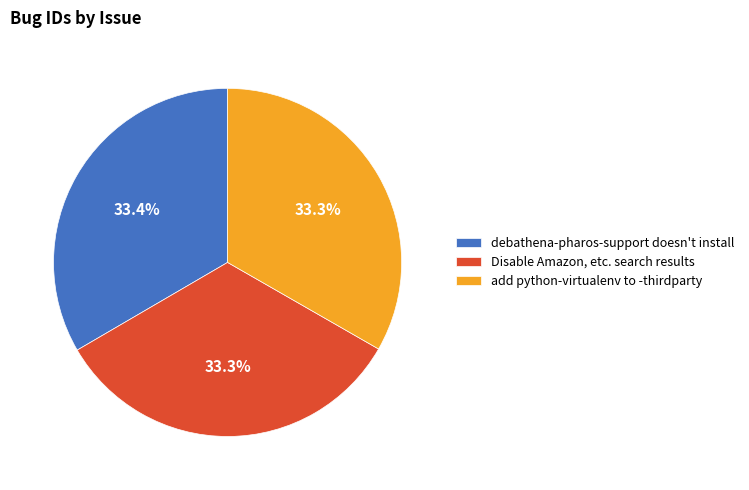

True or false: add python-virtualenv to -thirdparty accounts for 33% of the total.

True